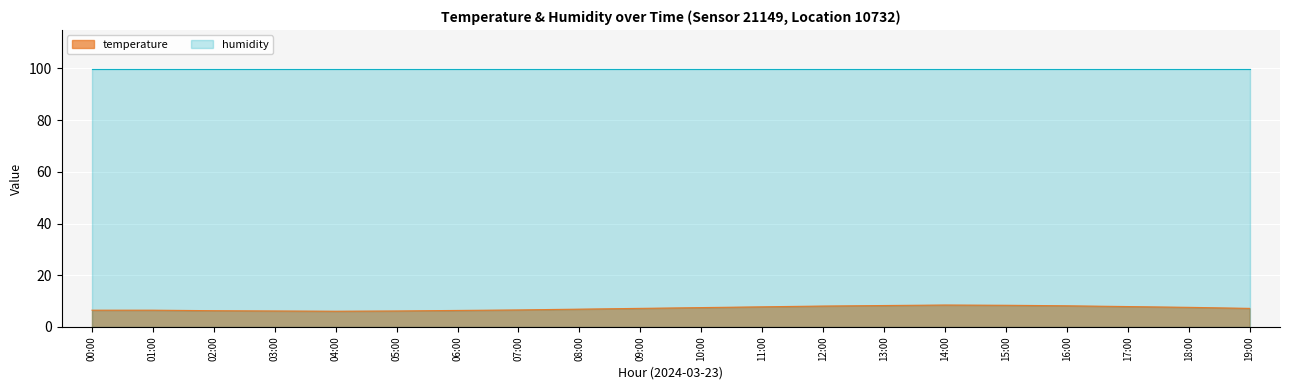

Approximately how many times larger is the value at 07:00 compared to 06:00?

1.0